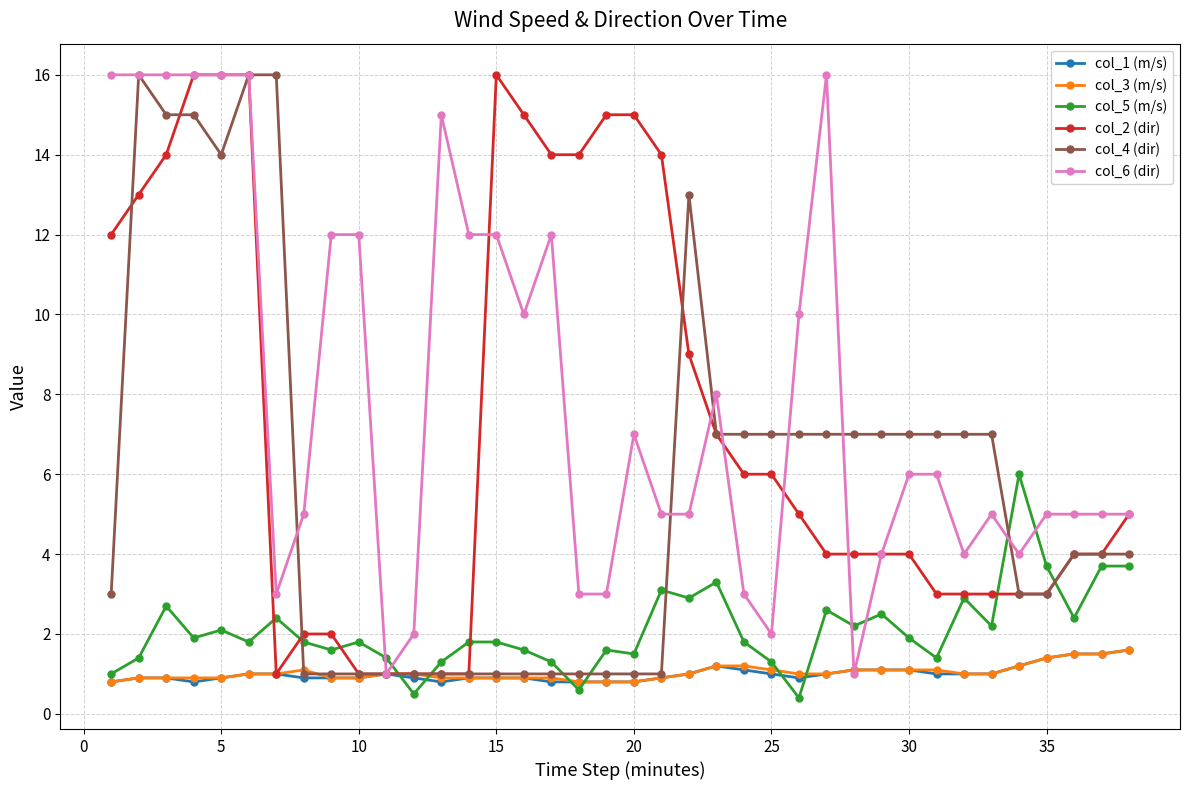

What is the difference between the maximum and second lowest values in the col_6 (dir) series?

15.0